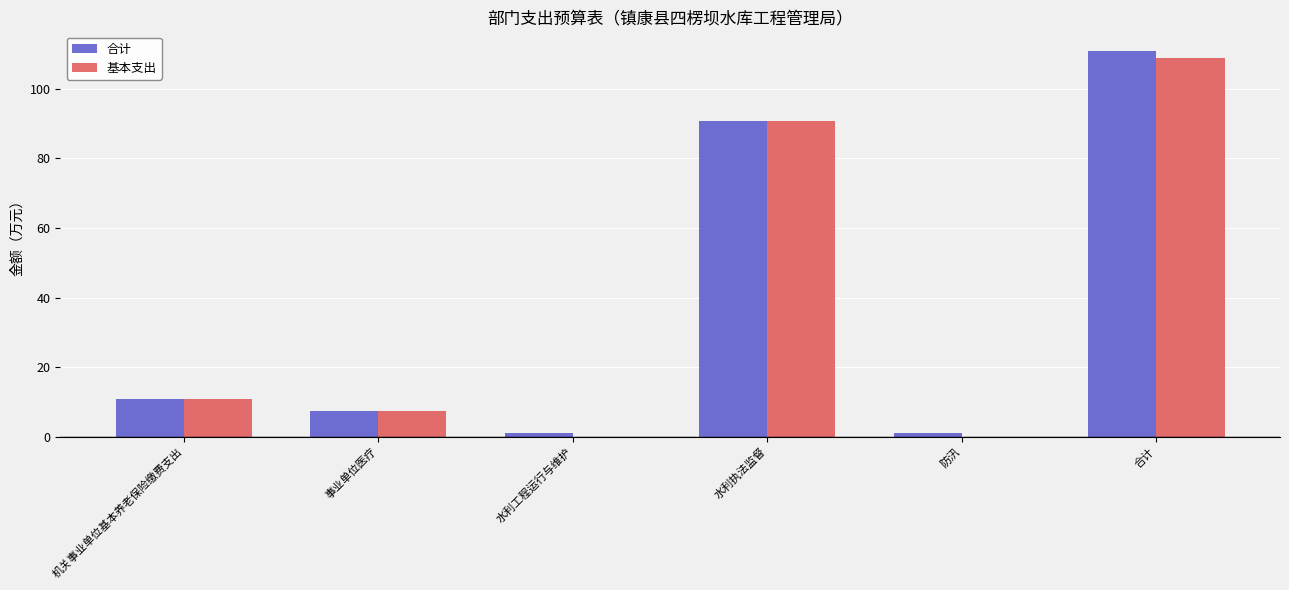

Which series has the widest spread of values?

合计